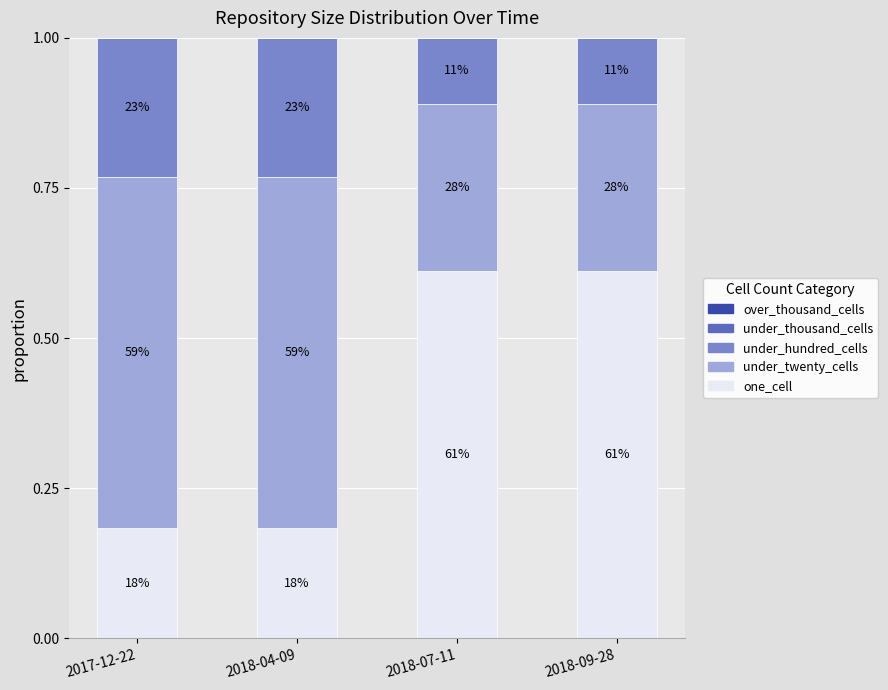

Rank the series by their maximum value, from highest to lowest.

one_cell, under_twenty_cells, under_hundred_cells, under_thousand_cells, over_thousand_cells